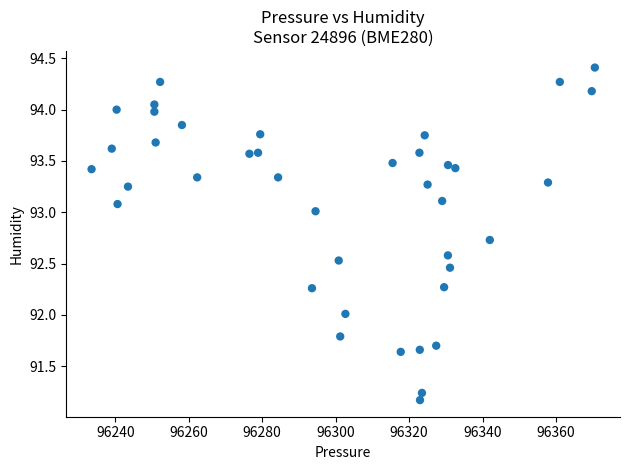

What is the range of X values (max minus min)?

137.0